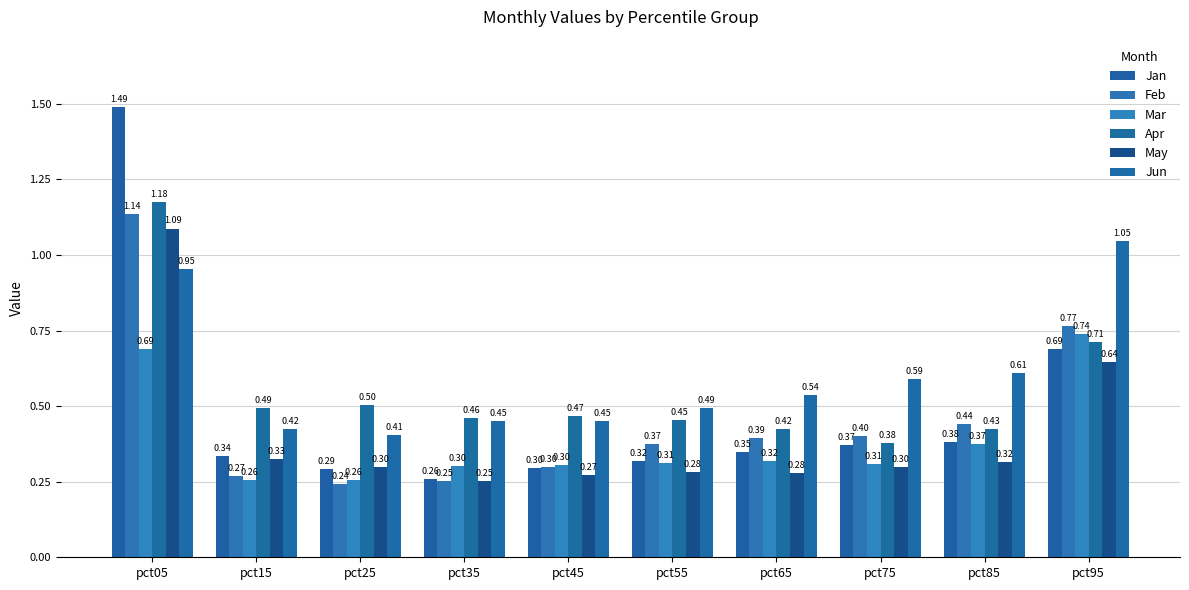

How many groups of bars are there?

10